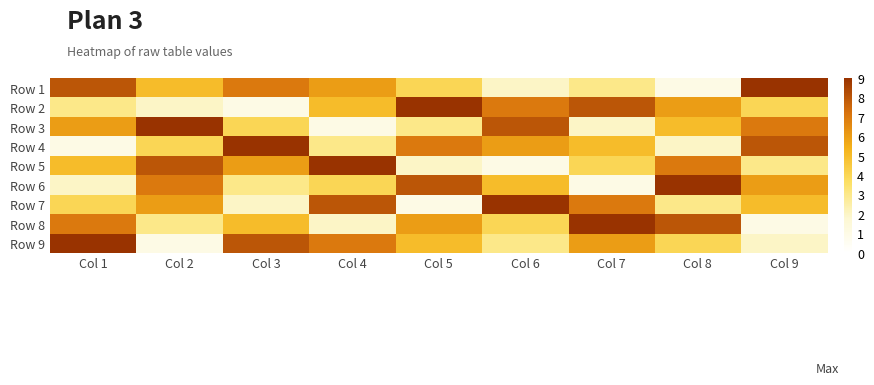

What is the greatest value displayed?

9